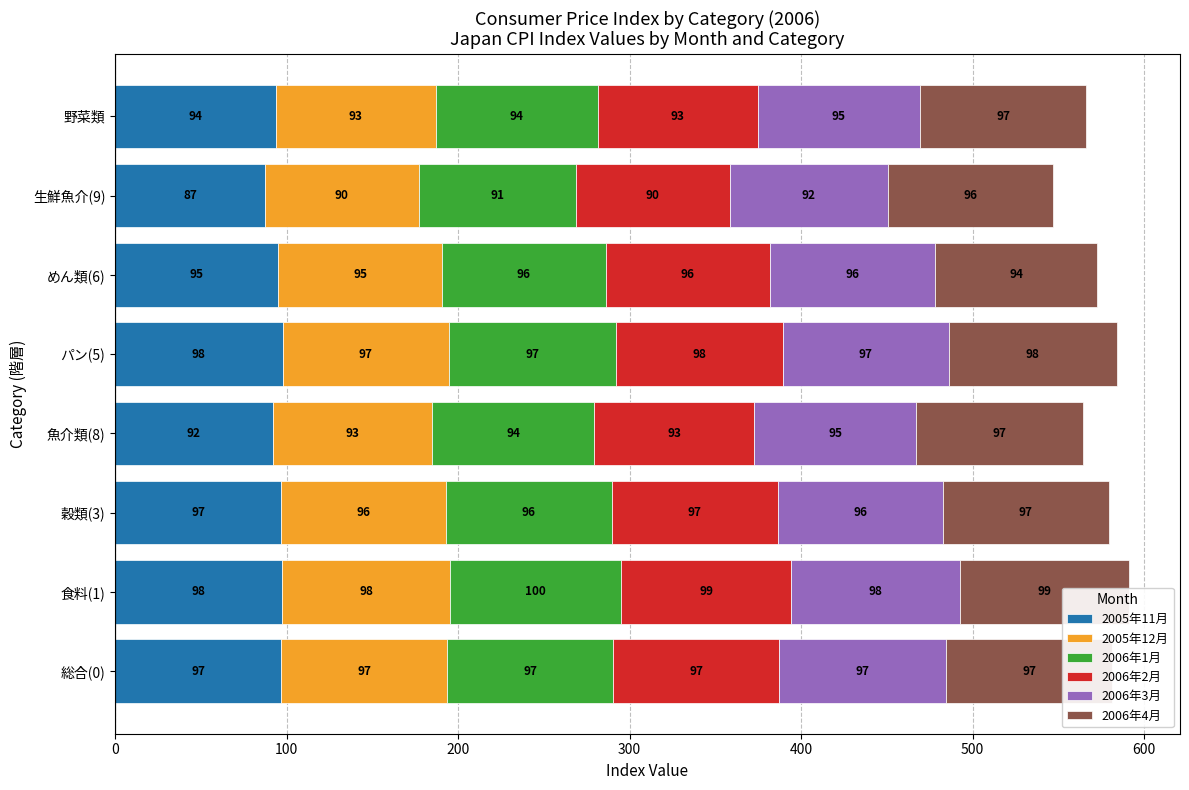

What is the difference between the maximum and minimum values in the 2005年12月 series?

7.8